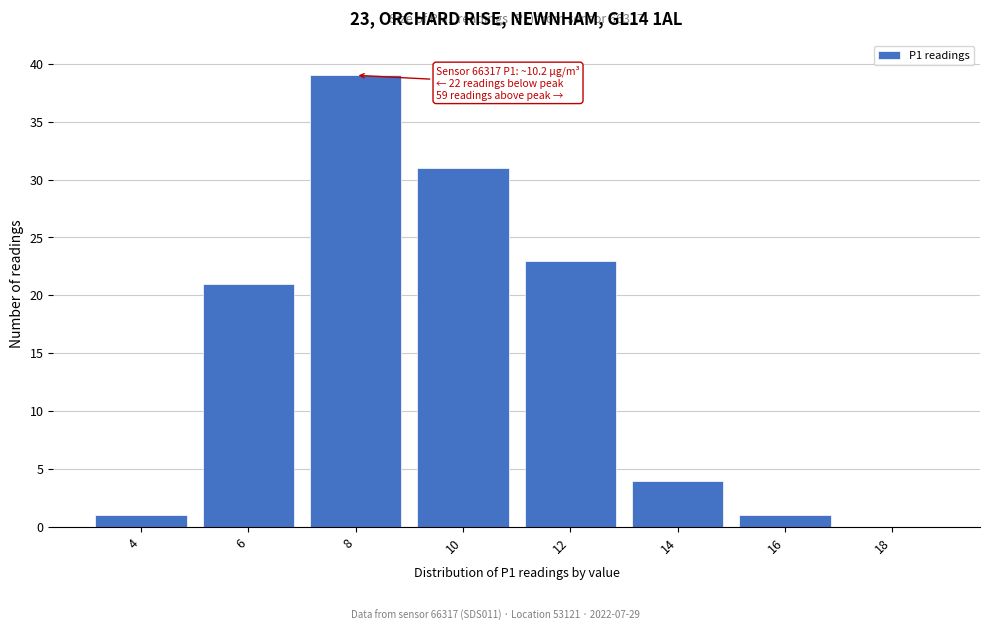

Reading left to right, transcribe all the data shown in this chart.

4=1	6=21	8=39	10=31	12=23	14=4	16=1	18=0